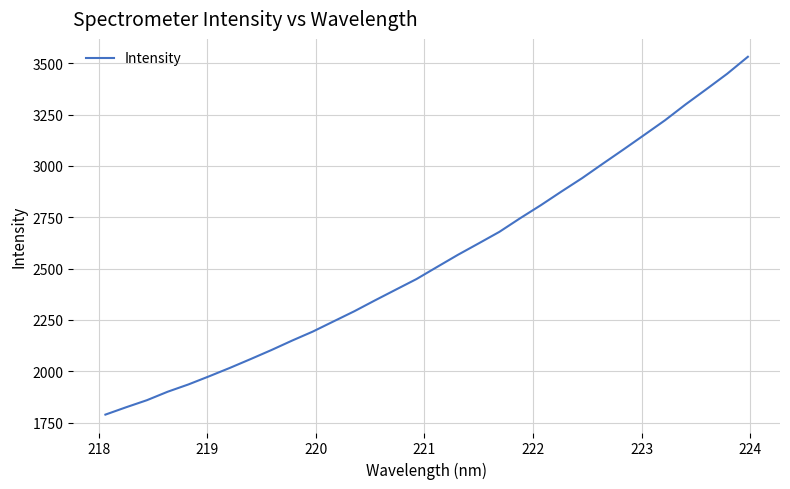

What is the difference between the maximum and minimum values?

1742.2